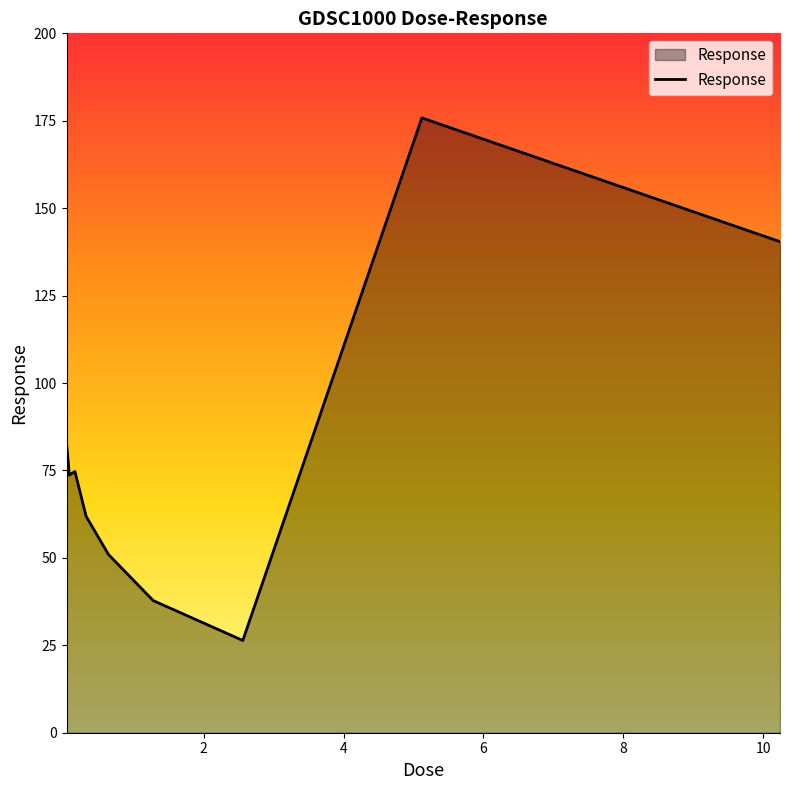

What is the difference between the maximum and minimum values?

149.4